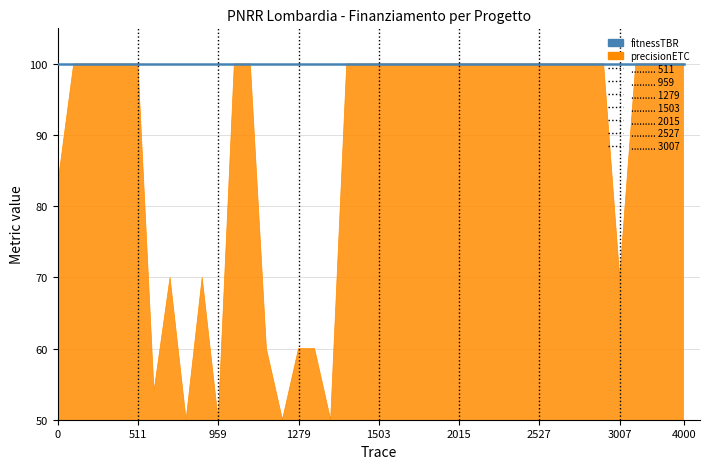

List the series in order of their overall mean, highest first.

fitnessTBR, precisionETC